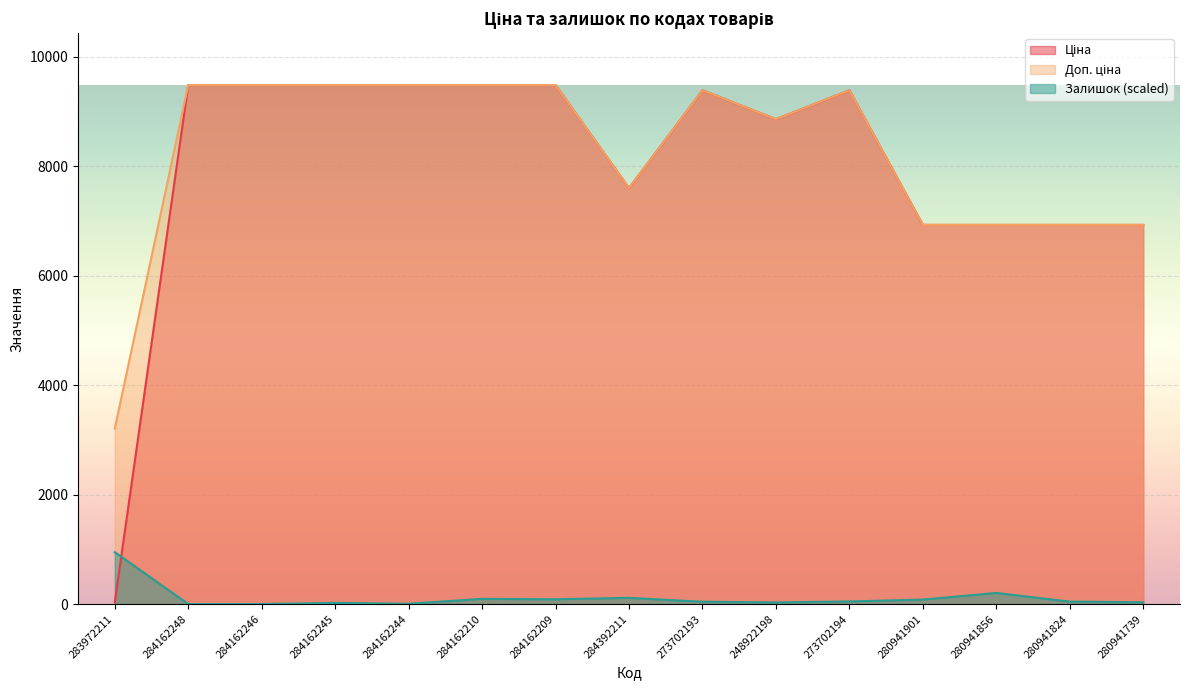

Rank the series by their maximum value, from highest to lowest.

Ціна, Доп. ціна, Залишок